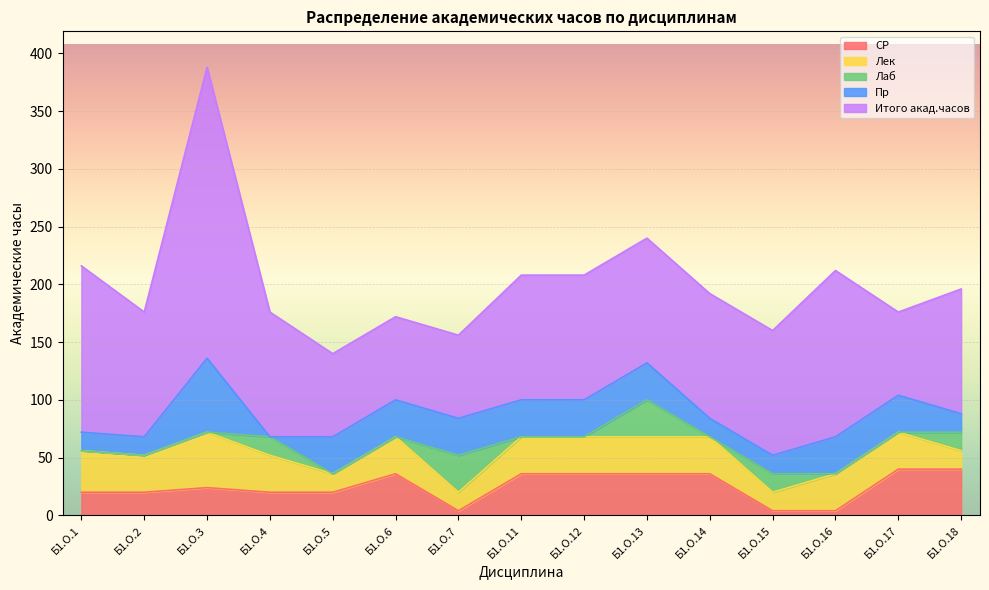

Is the value of Итого акад.часов at Б1.О.14 greater than the value of СР at Б1.О.11?

Yes